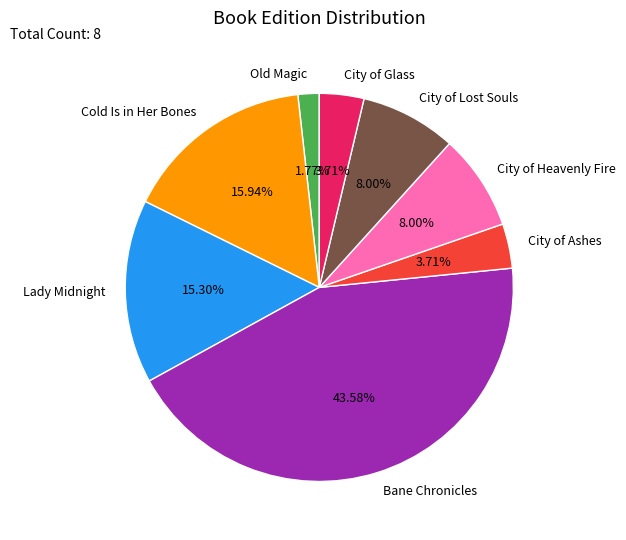

What percentage is NOT represented by City of Ashes?

96.3%